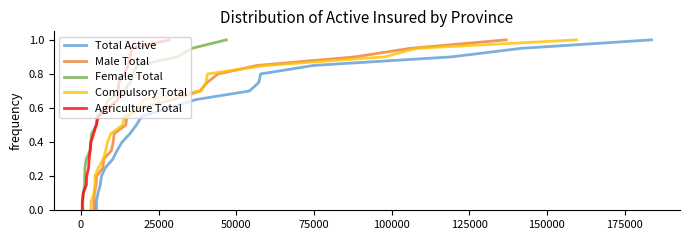

What is the greatest value displayed?

1.0